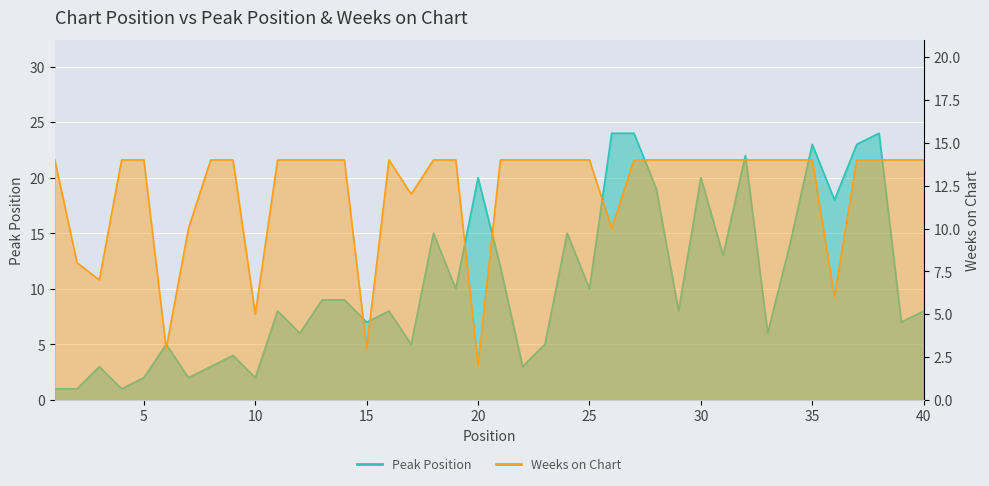

What are all the series names shown in the legend?

Peak Position, Weeks on Chart